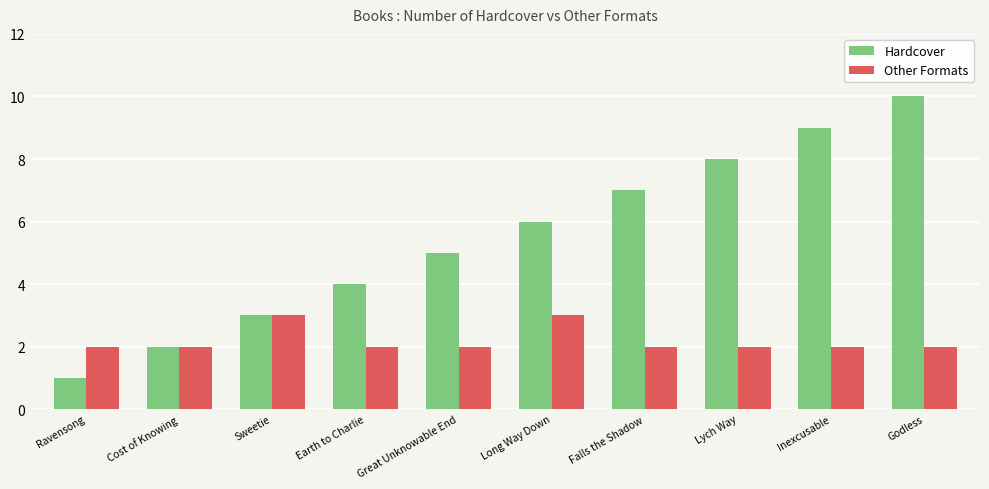

At which category is the sum across all series the highest?

Godless